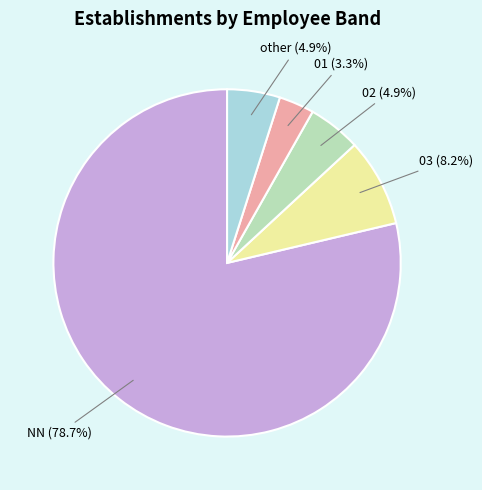

What percentage is the NN slice, to the nearest percent?

79%